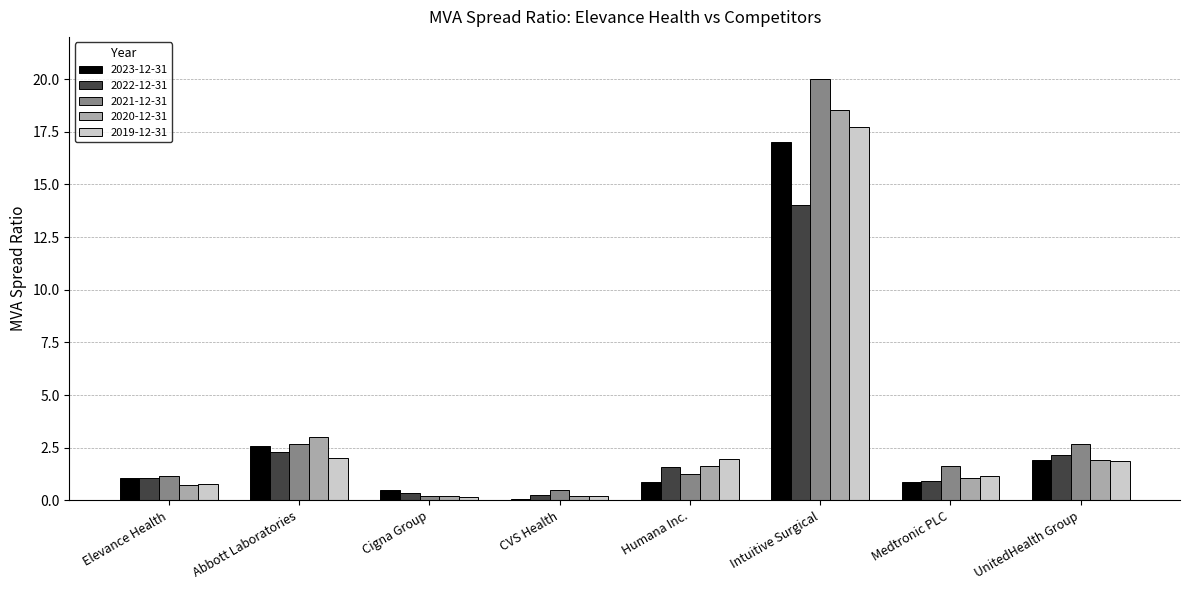

Is the value of 2019-12-31 at Medtronic PLC greater than the value of 2020-12-31 at Humana Inc.?

No